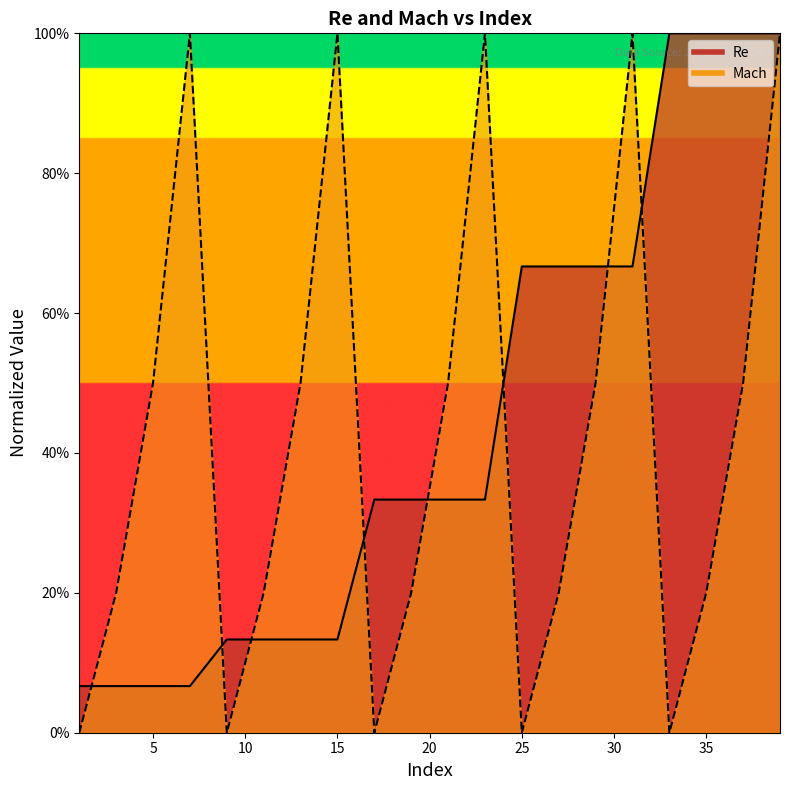

Is the value of Re at 29 greater than the value of Mach at 7?

No